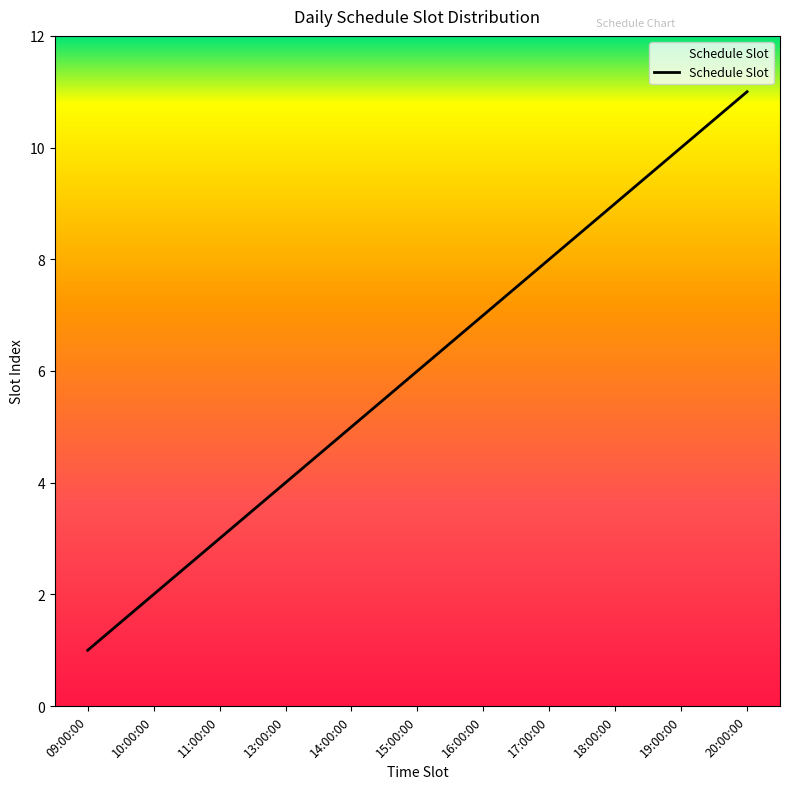

What is the difference between the maximum and minimum values?

10